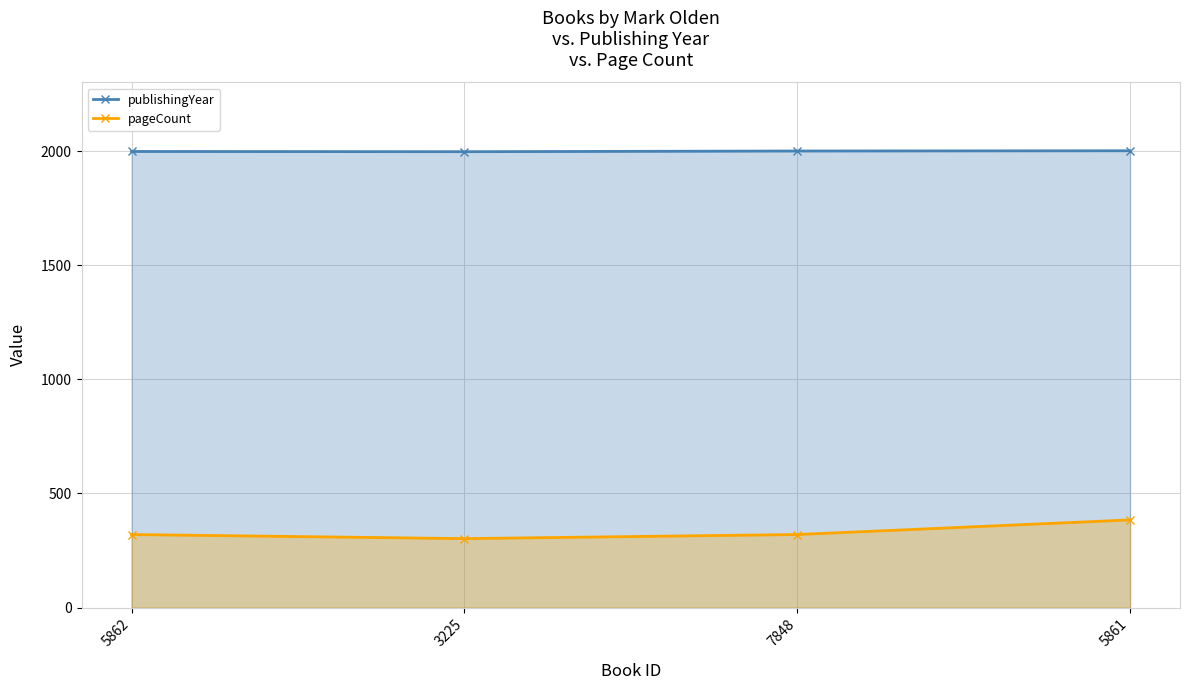

True or false: pageCount and publishingYear intersect in this chart.

False